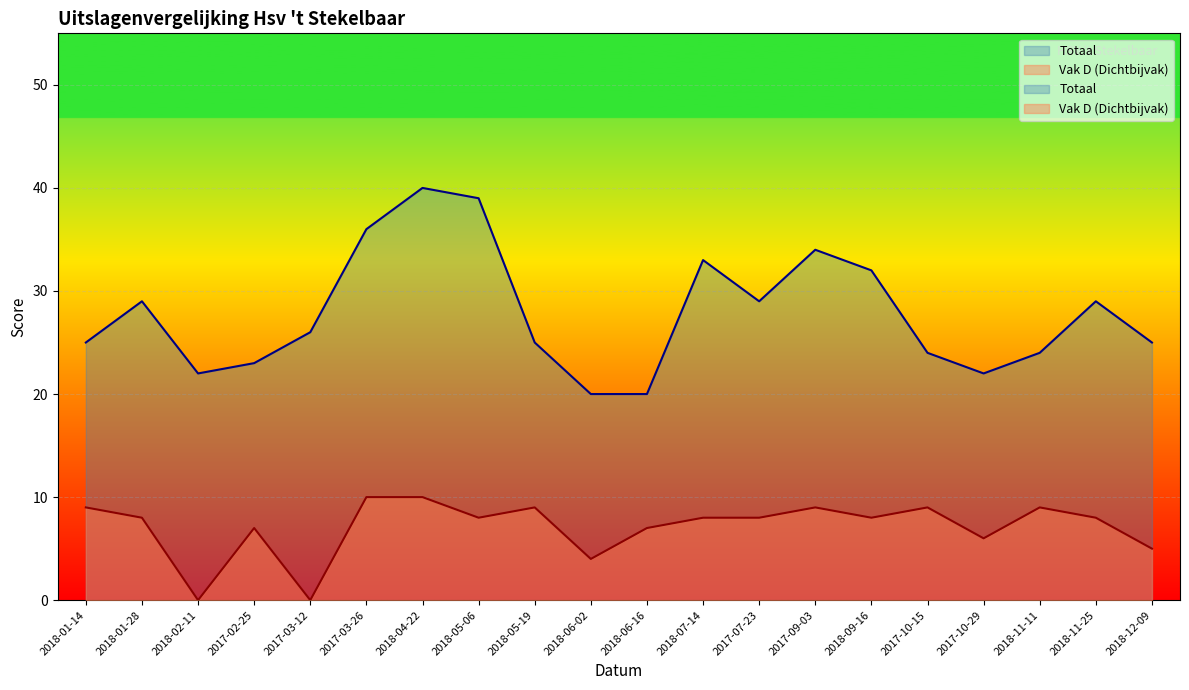

Which has a higher value, 2017-03-12 or 2017-10-15?

2017-03-12